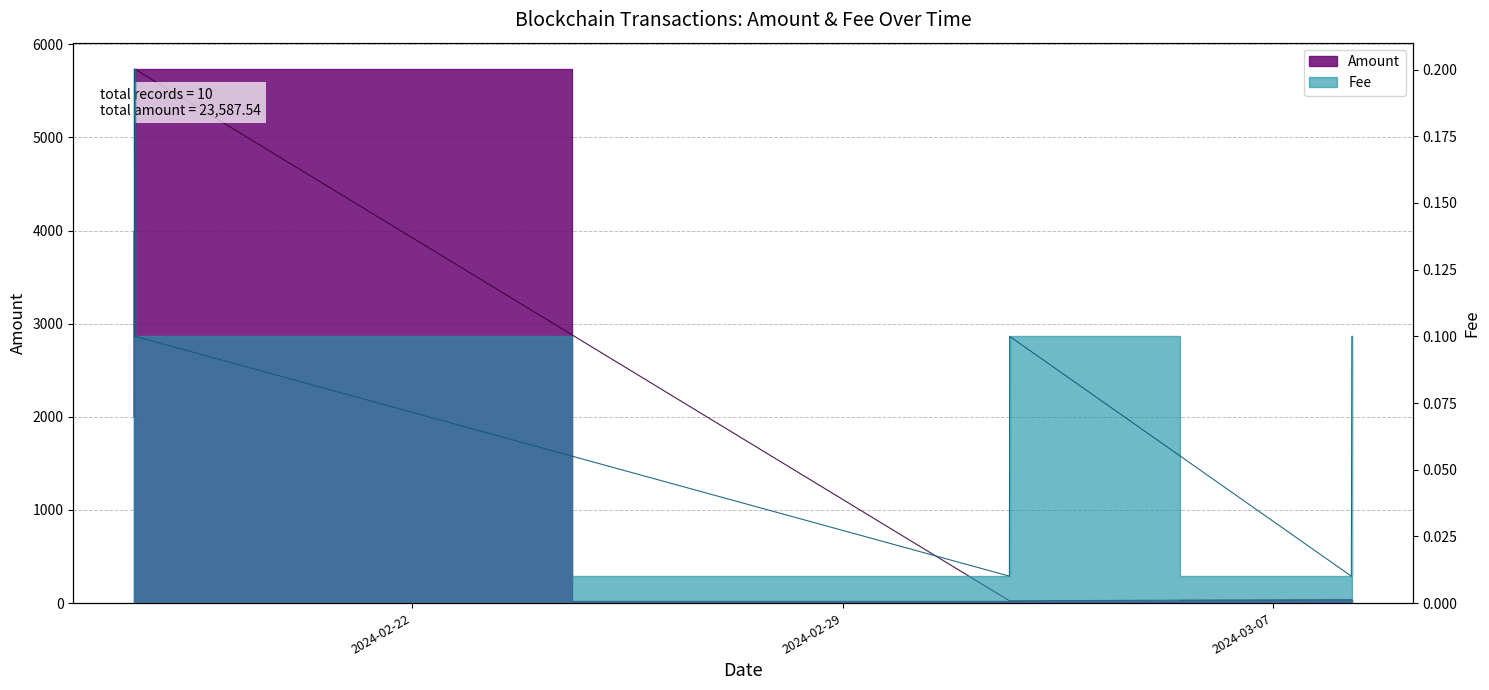

Which has a higher value, 2024-02-17 12:00:00 or 2024-03-08 06:24:00?

2024-02-17 12:00:00